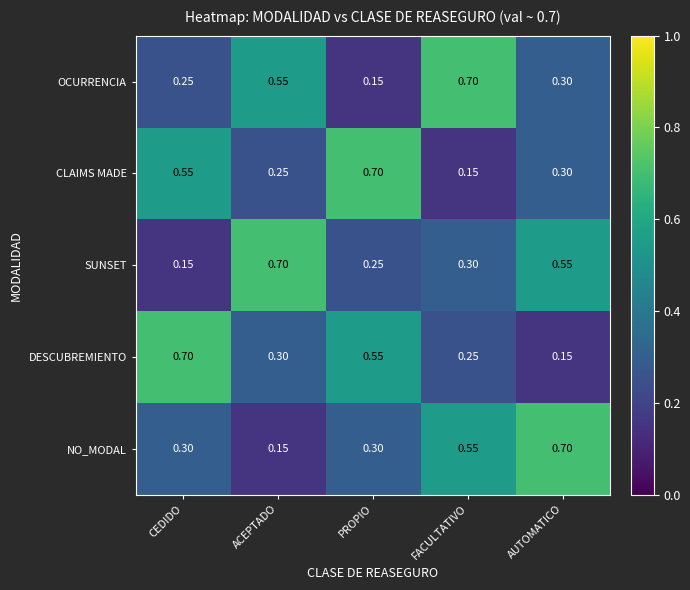

Which category has the highest value in the CLAIMS MADE series?

PROPIO